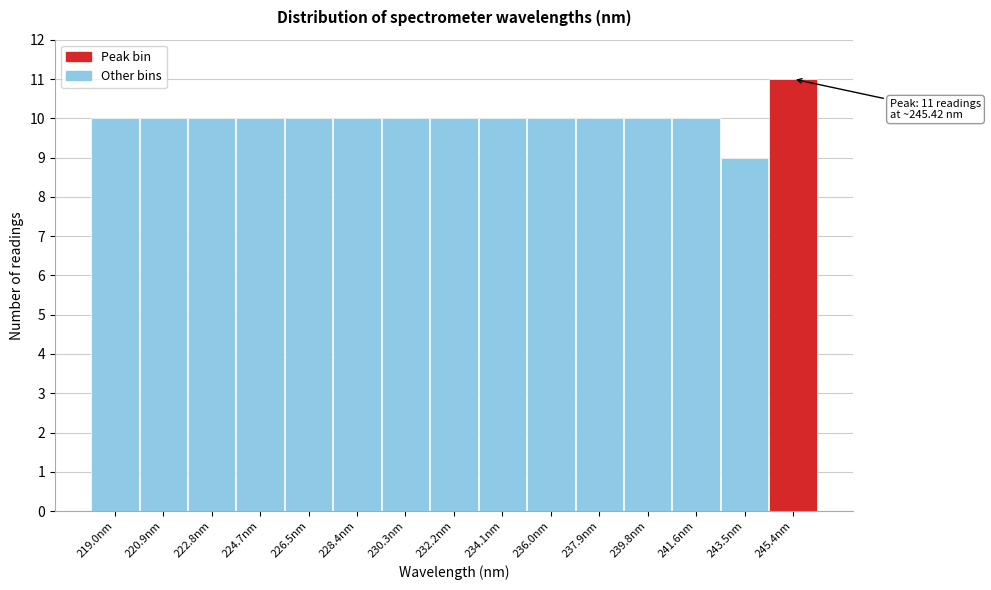

Which range on the x-axis has the tallest bar?

244.4 to 246.4